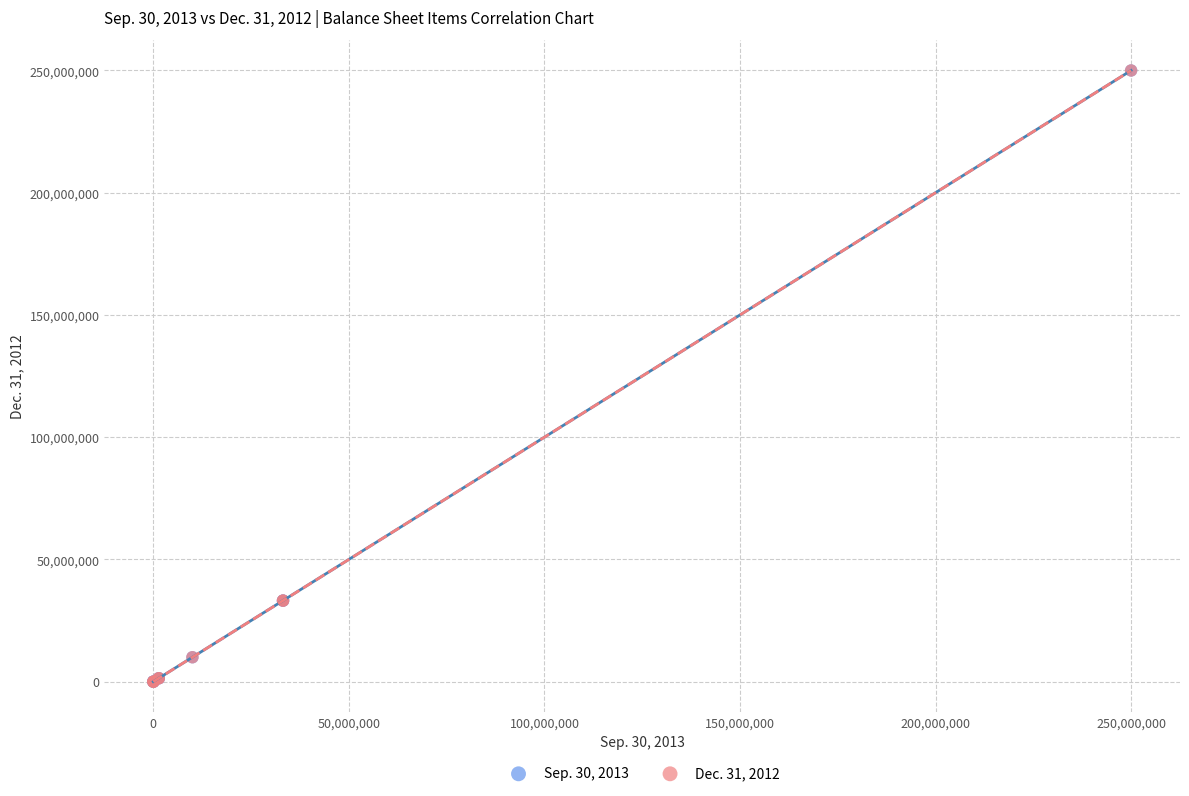

What are all the series names shown in the legend?

Sep. 30, 2013, Dec. 31, 2012